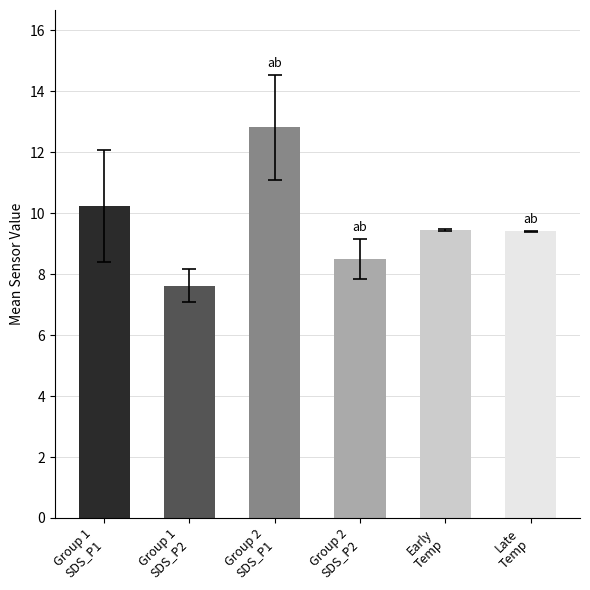

Rank the series by their average value, from lowest to highest.

SDS_P2, SDS_P1